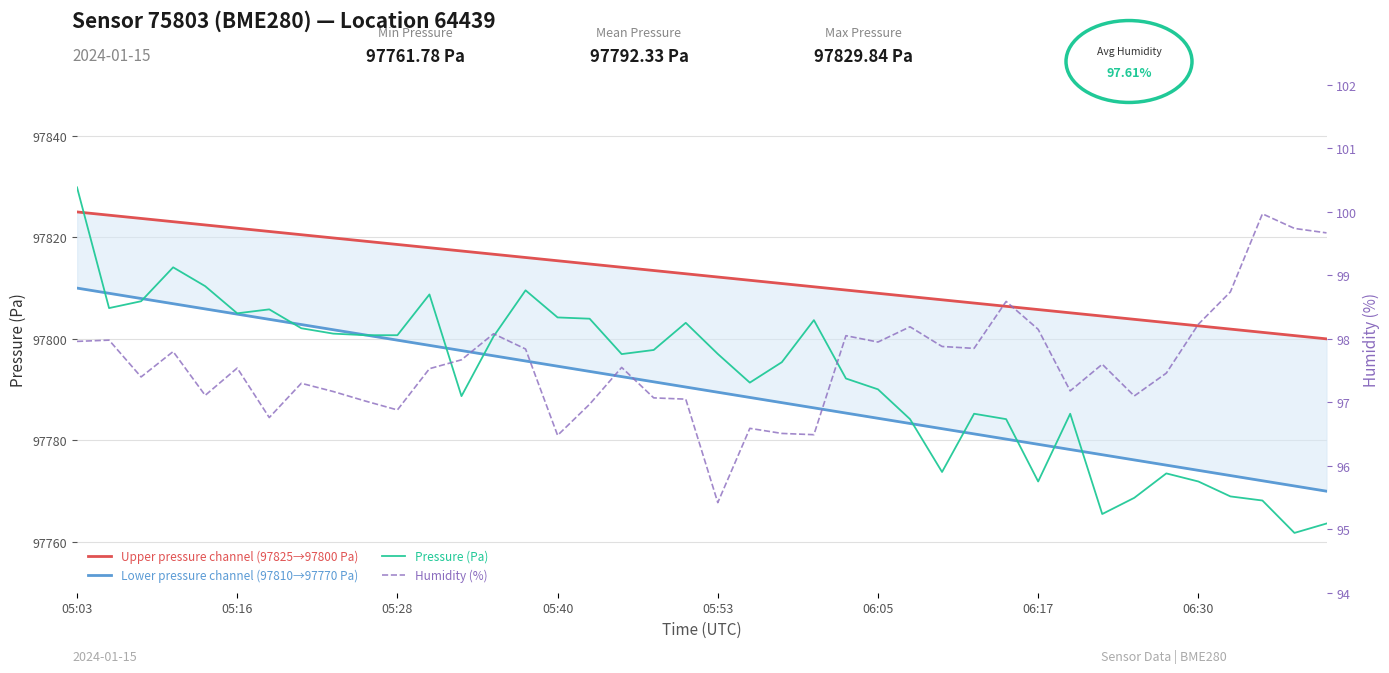

What are all the series names shown in the legend?

Upper pressure channel (97825→97800 Pa), Lower pressure channel (97810→97770 Pa), Pressure (Pa), Humidity (%)